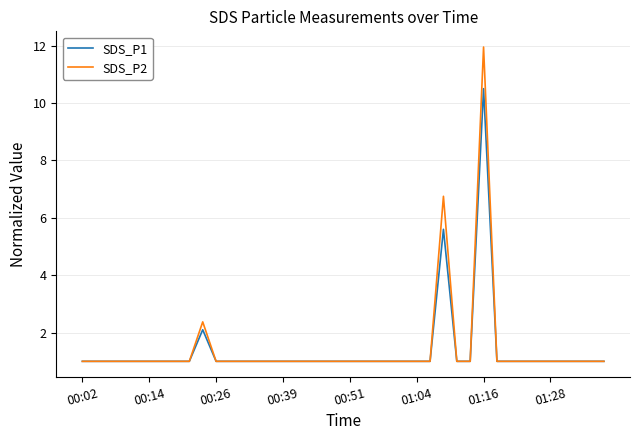

What is the minimum value for SDS_P2?

1.0